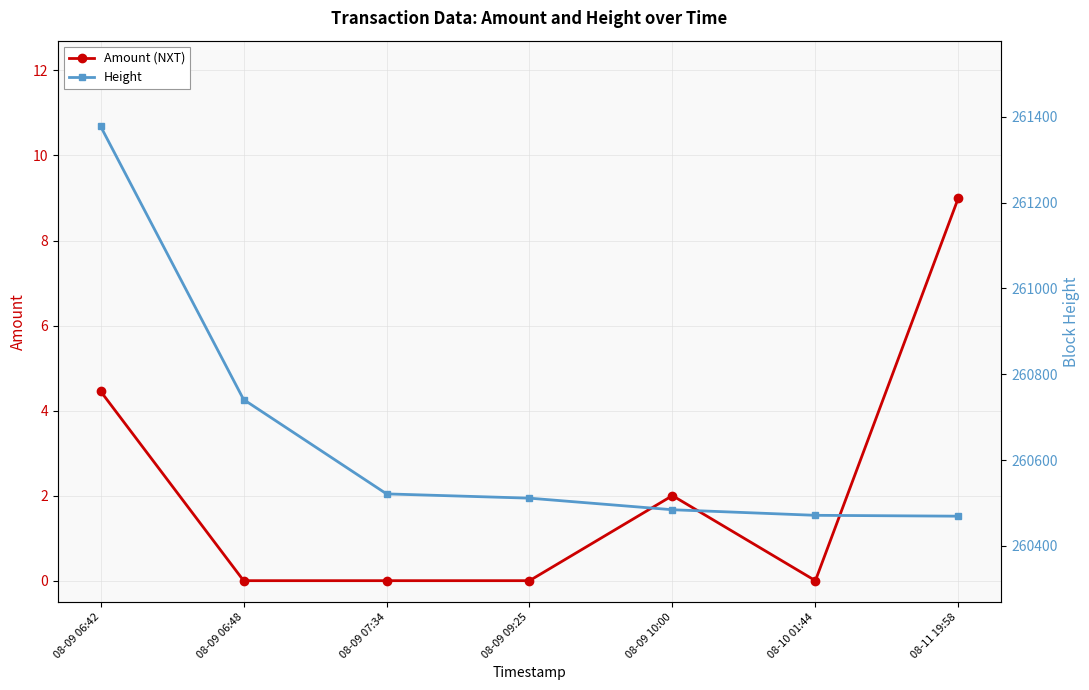

Read the Height value at 08-09 06:48.

260741.0